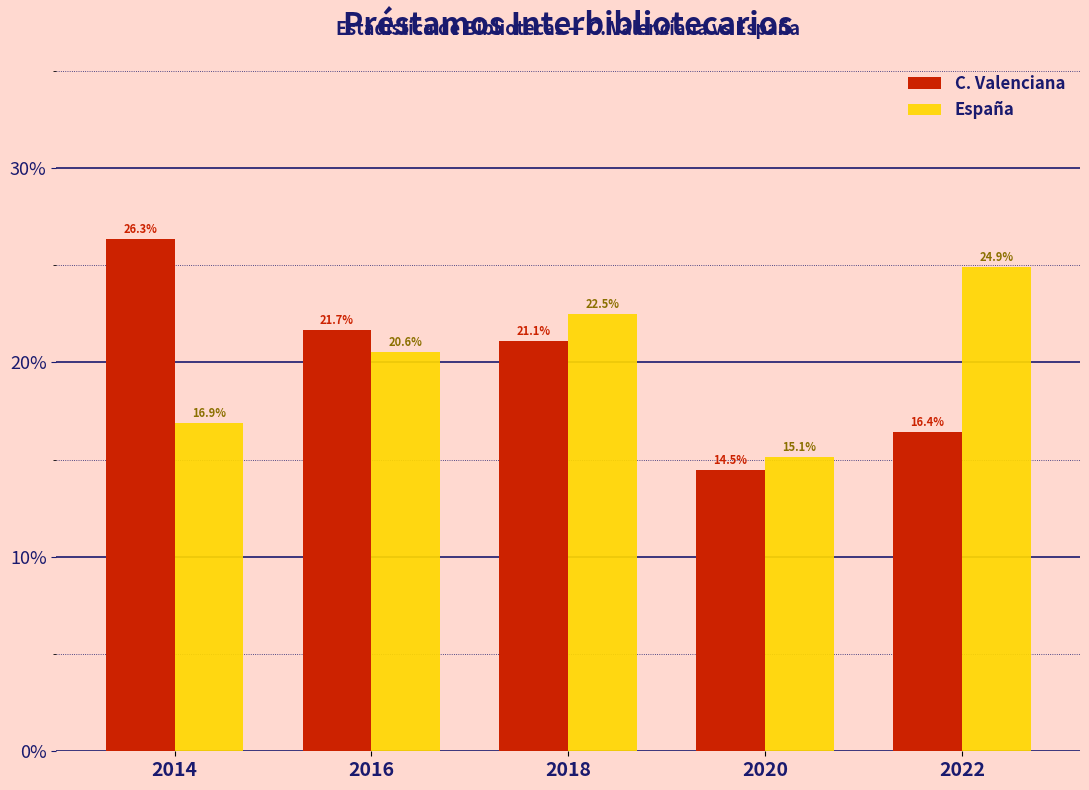

Reading right to left, list all the values displayed in this chart.

C. Valenciana: 2022=16.4	2020=14.5	2018=21.1	2016=21.7	2014=26.3
España: 2022=24.9	2020=15.1	2018=22.5	2016=20.6	2014=16.9